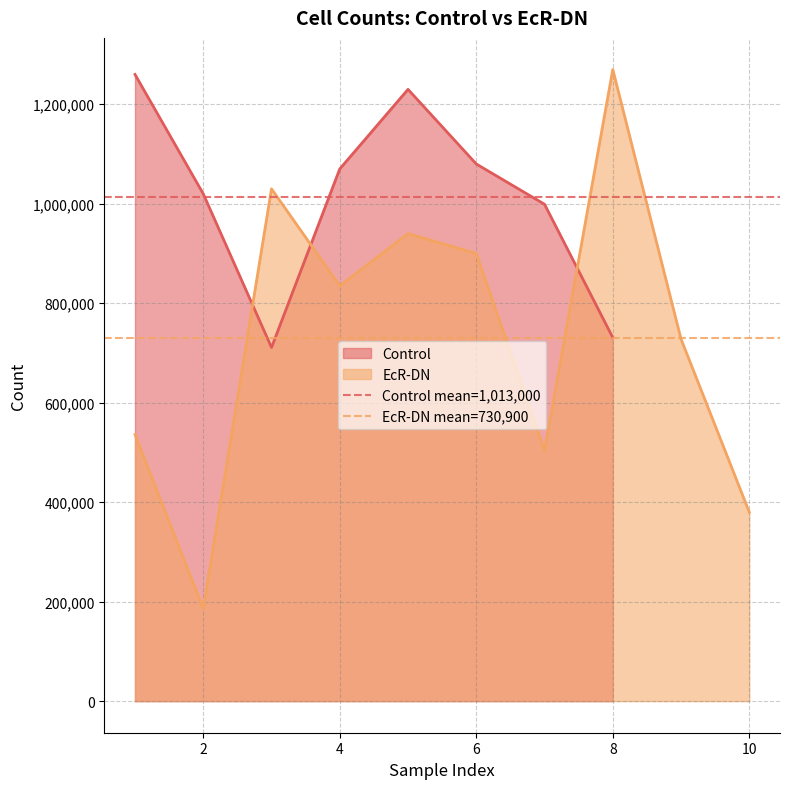

The value of Control at 4 is 1070000. True or false?

True